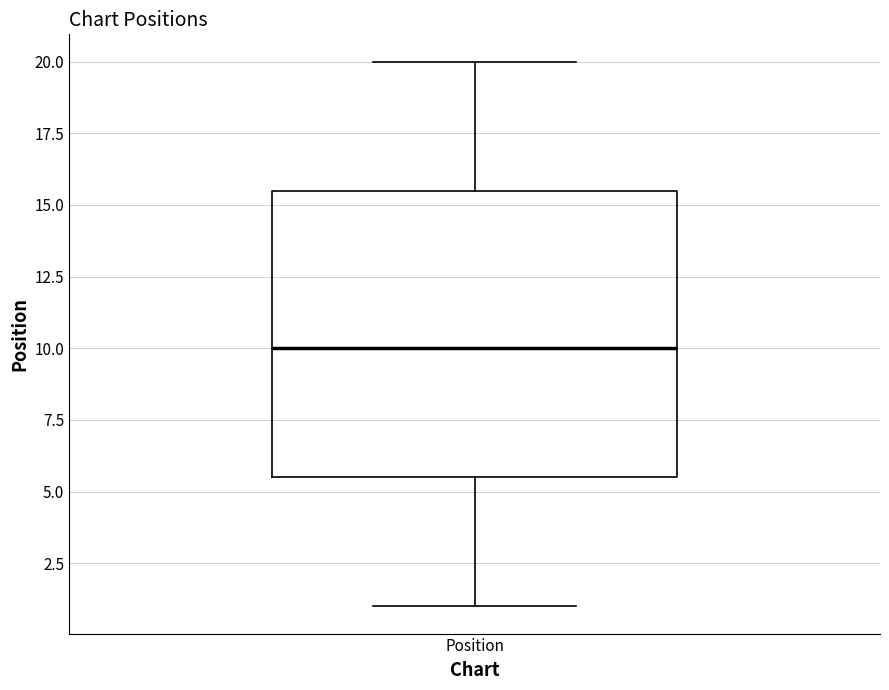

Where is the lower edge of the box for Position on the y-axis? The values are not printed on the chart, so give them approximately, as read against the axis.

5.5